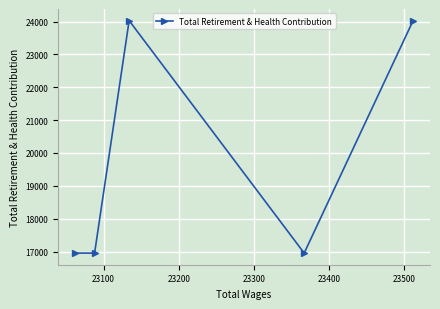

Reading left to right, what are all the values shown in this chart?

16952	16952	24029	16952	24029